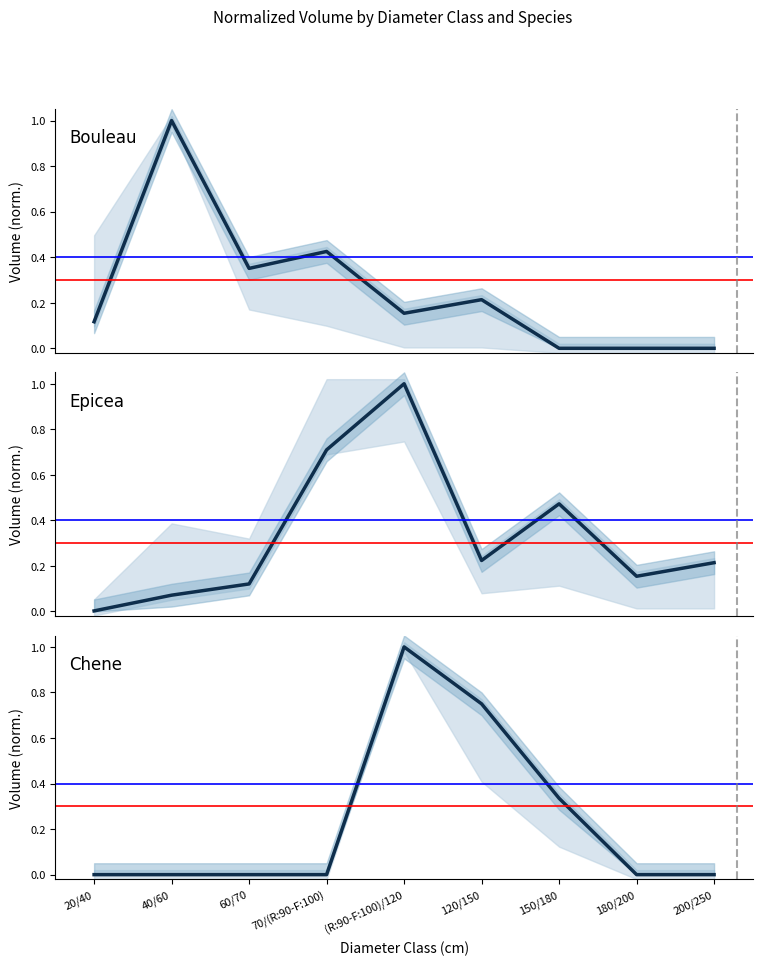

True or false: Bouleau has a value of 1.5 at 40/60.

False